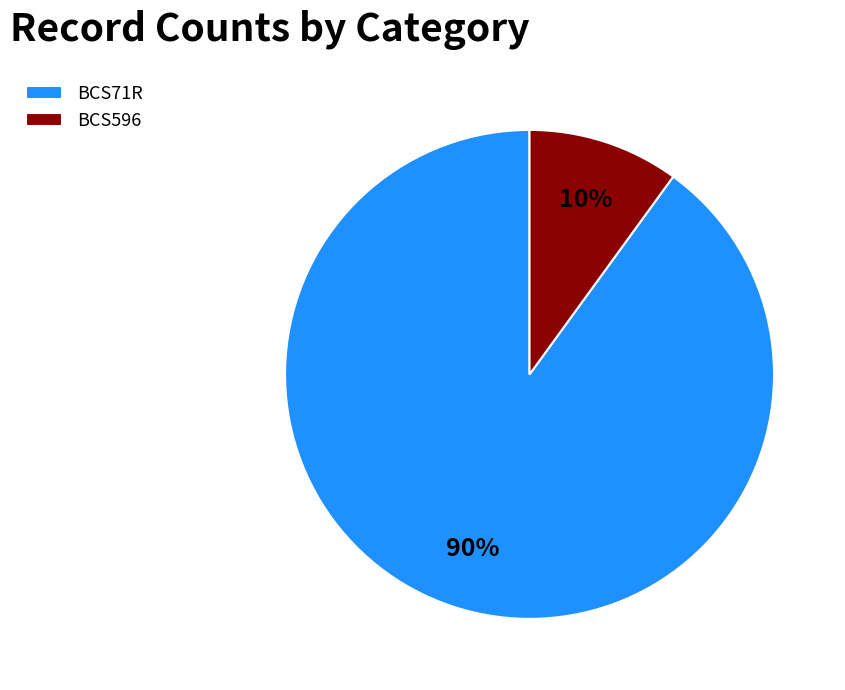

To the nearest percent, what is the difference between the largest and smallest slice percentages?

80%